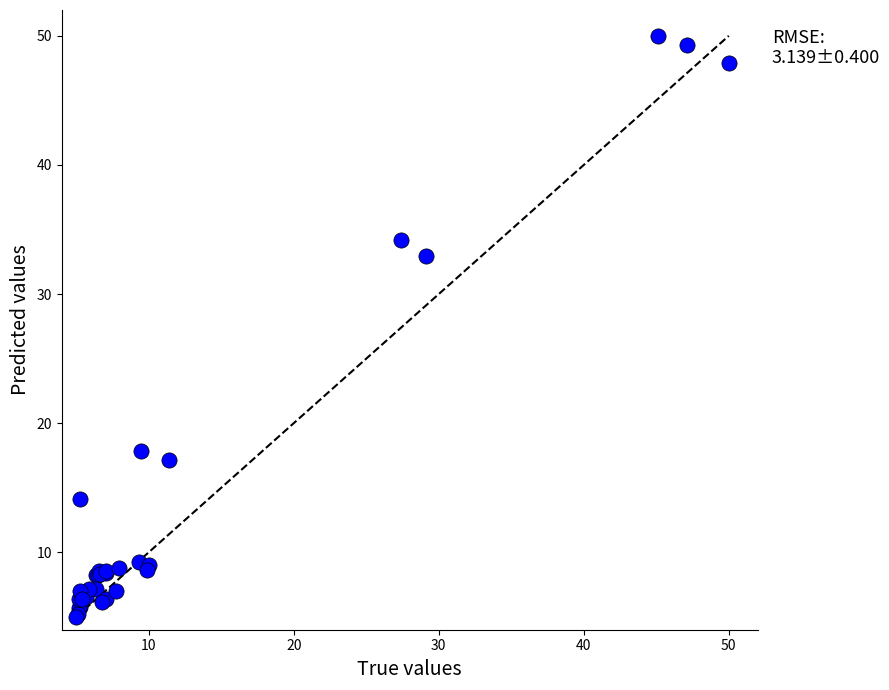

What Y value in the scatter plot is closest to 27?

32.9